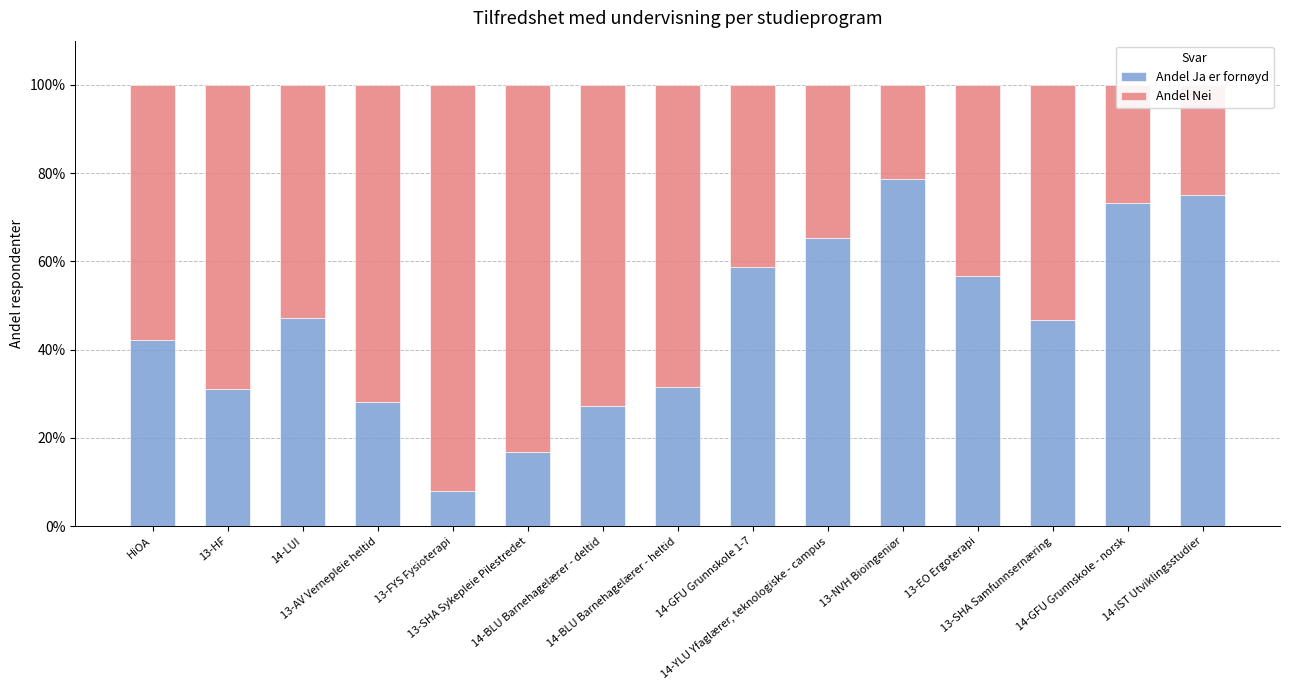

Are the bars grouped side by side (vs. stacked)?

No